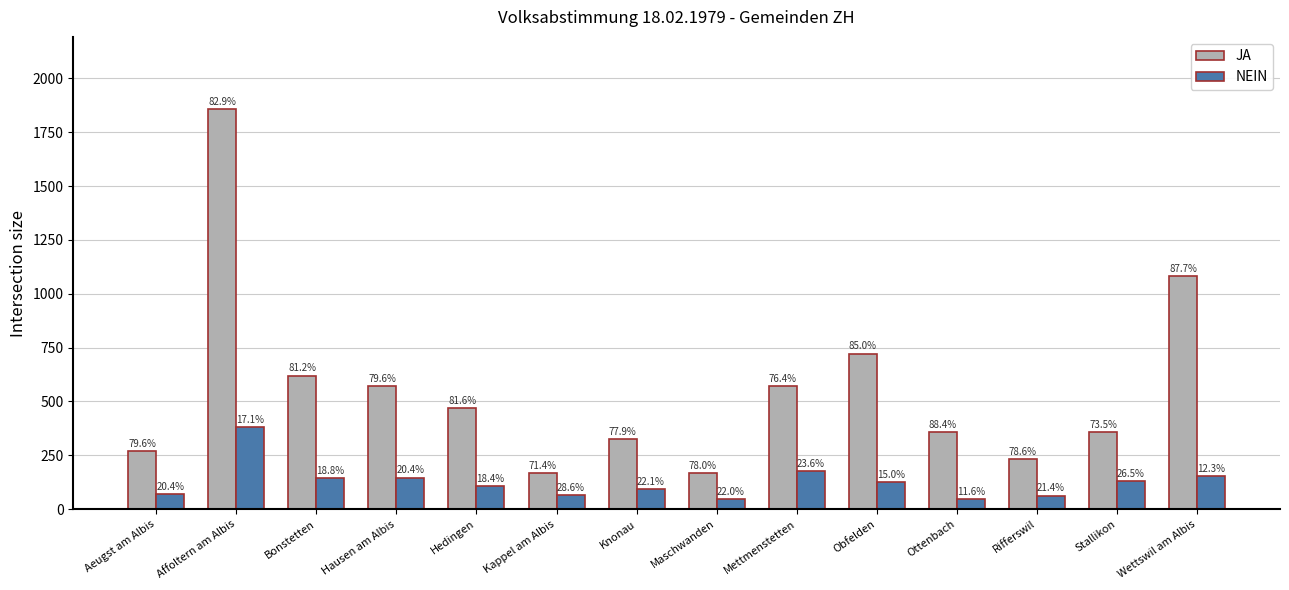

The JA series shows 570 at Mettmenstetten. True or false?

True